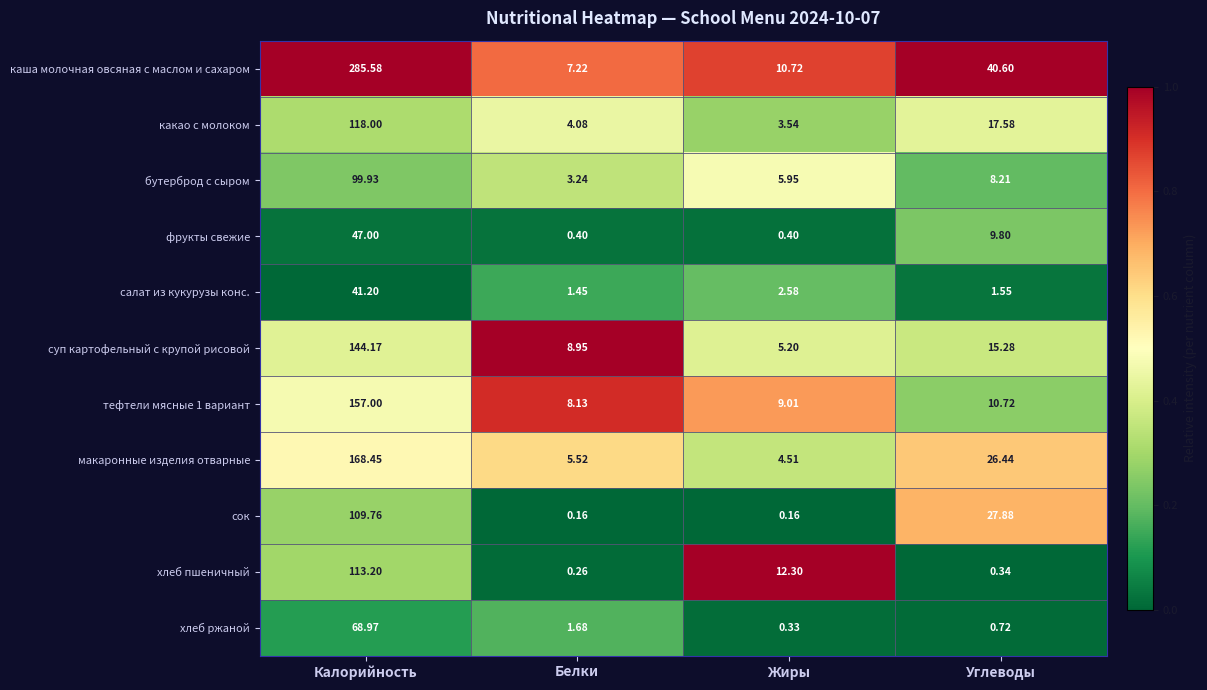

At which category is the sum across all series the highest?

Калорийность